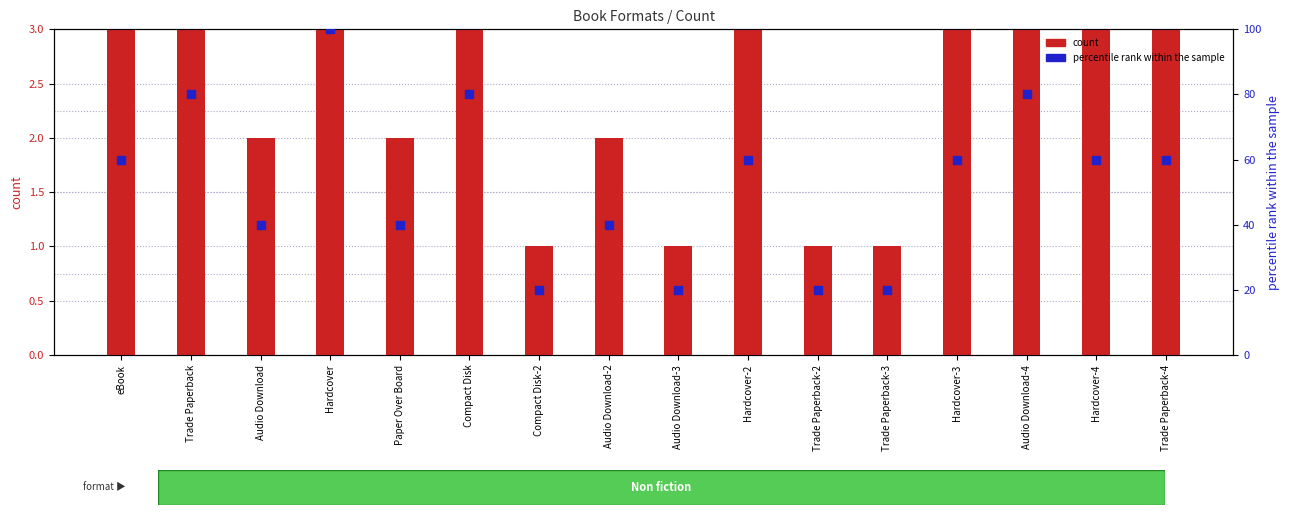

What are all the series names shown in the legend?

count, percentile rank within the sample